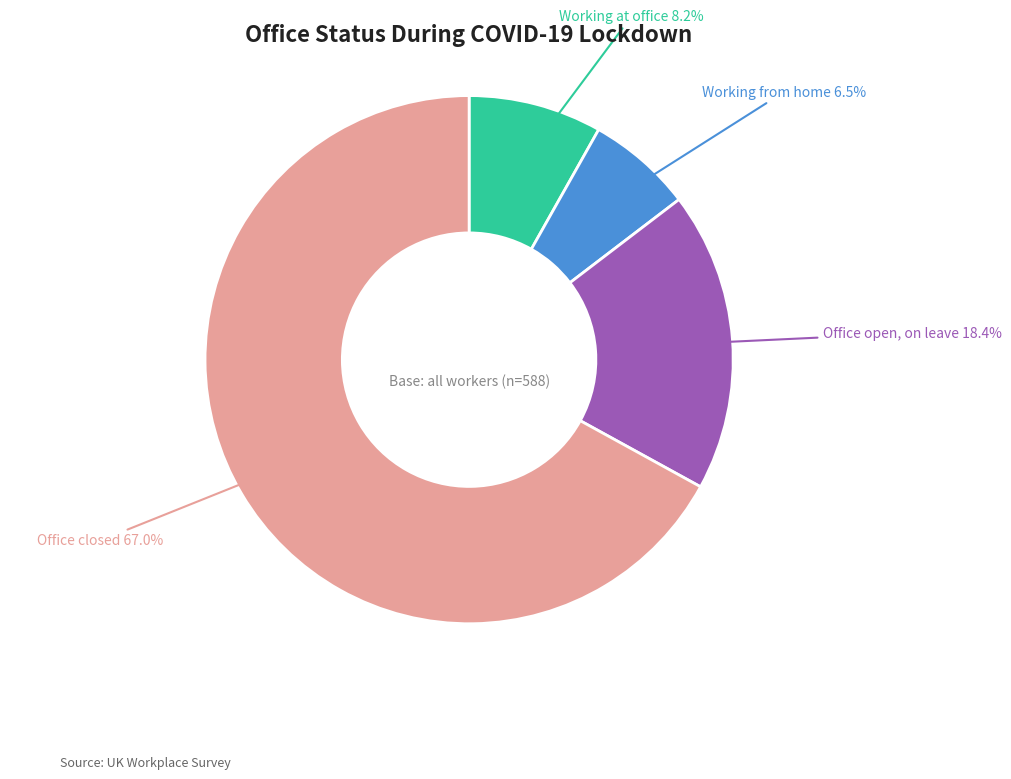

Is there a majority slice in this chart?

Yes